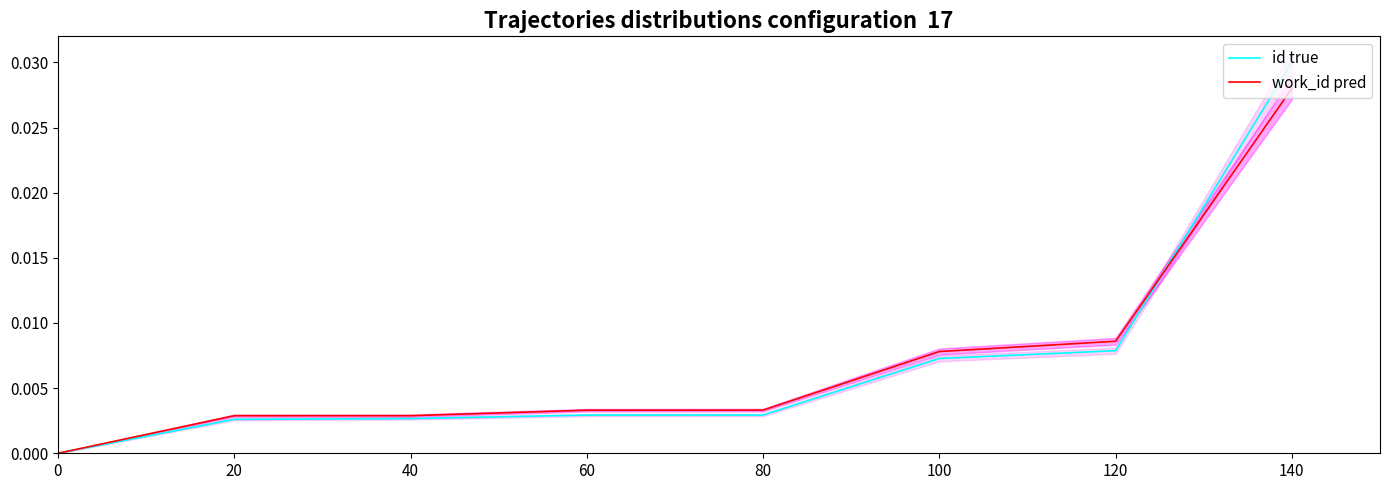

At how many categories does at least one series exceed 0?

7